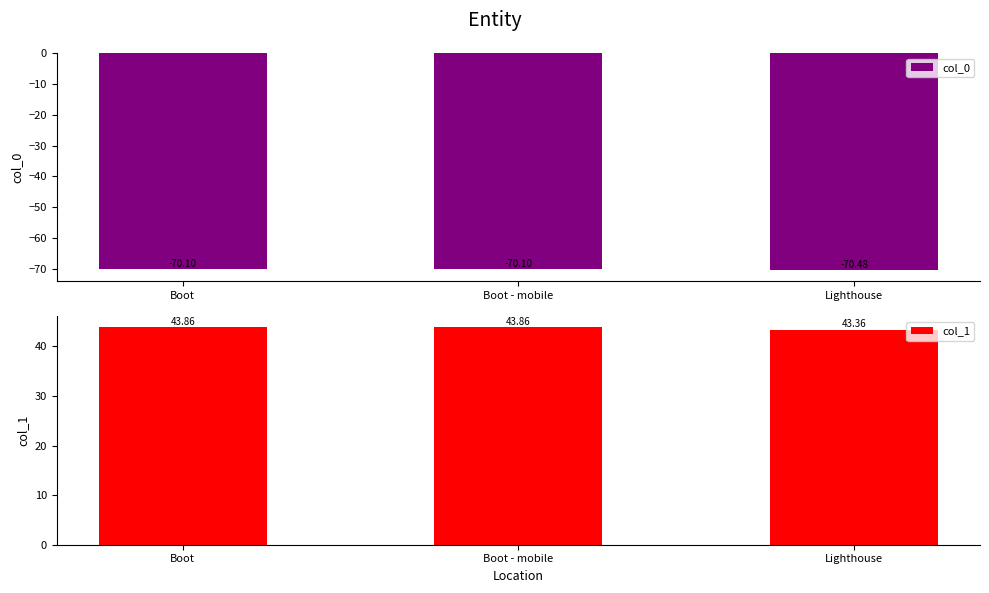

Which series changed the most between Boot - mobile and Lighthouse?

col_1